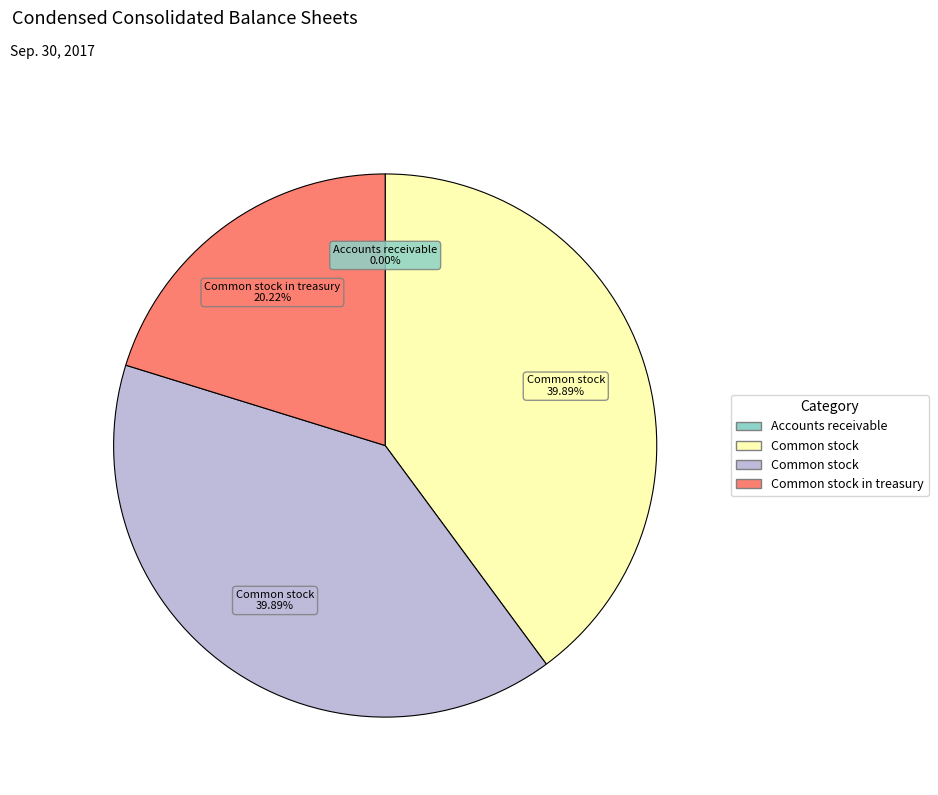

Is there any slice that represents more than half of the pie?

No